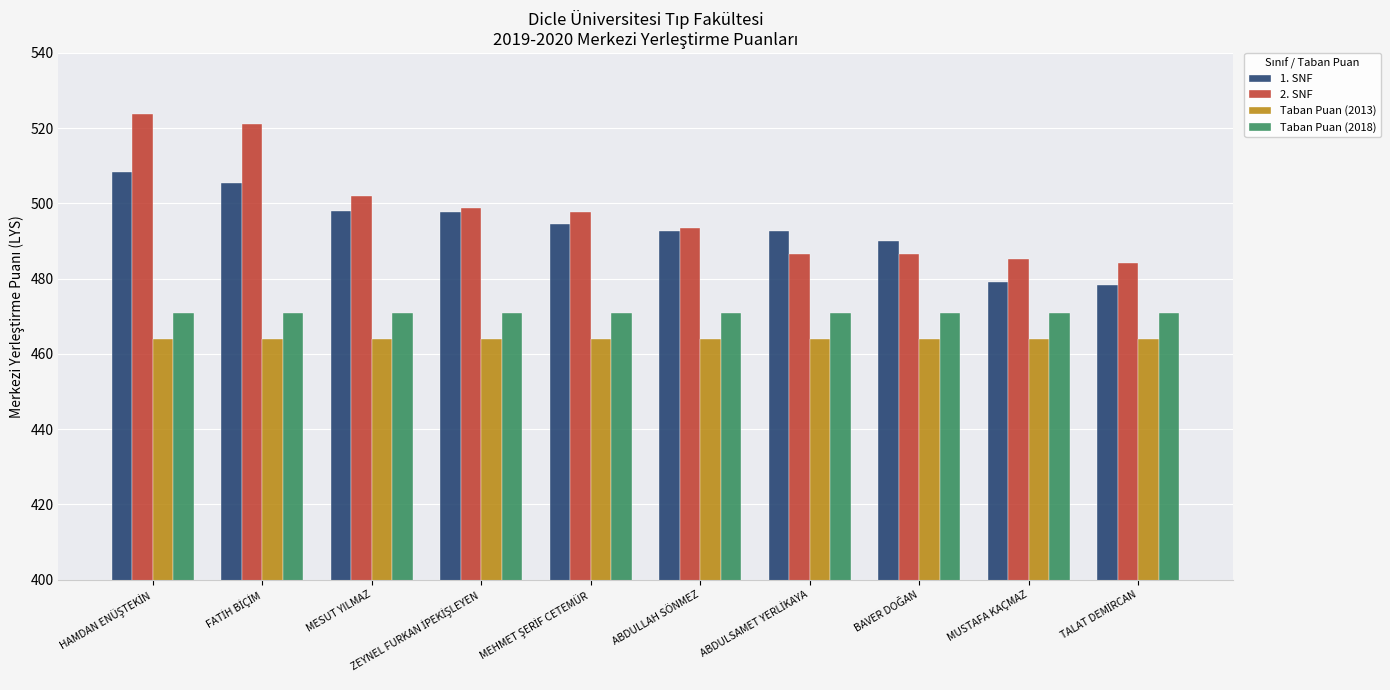

List the series in order of their peak value, highest first.

2. SNF, 1. SNF, Taban Puan (2018), Taban Puan (2013)